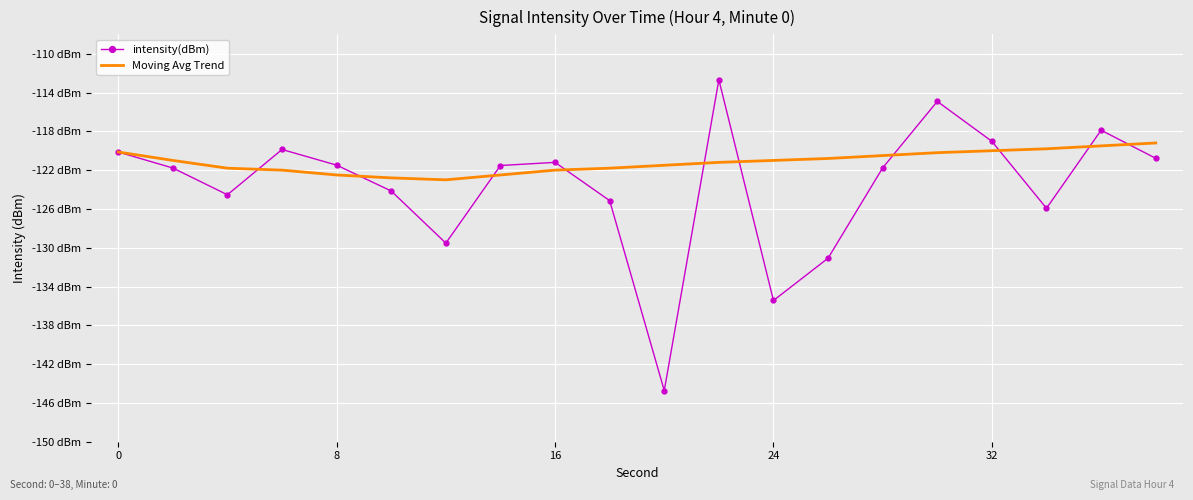

Which series has the largest total across all categories?

Moving Avg Trend